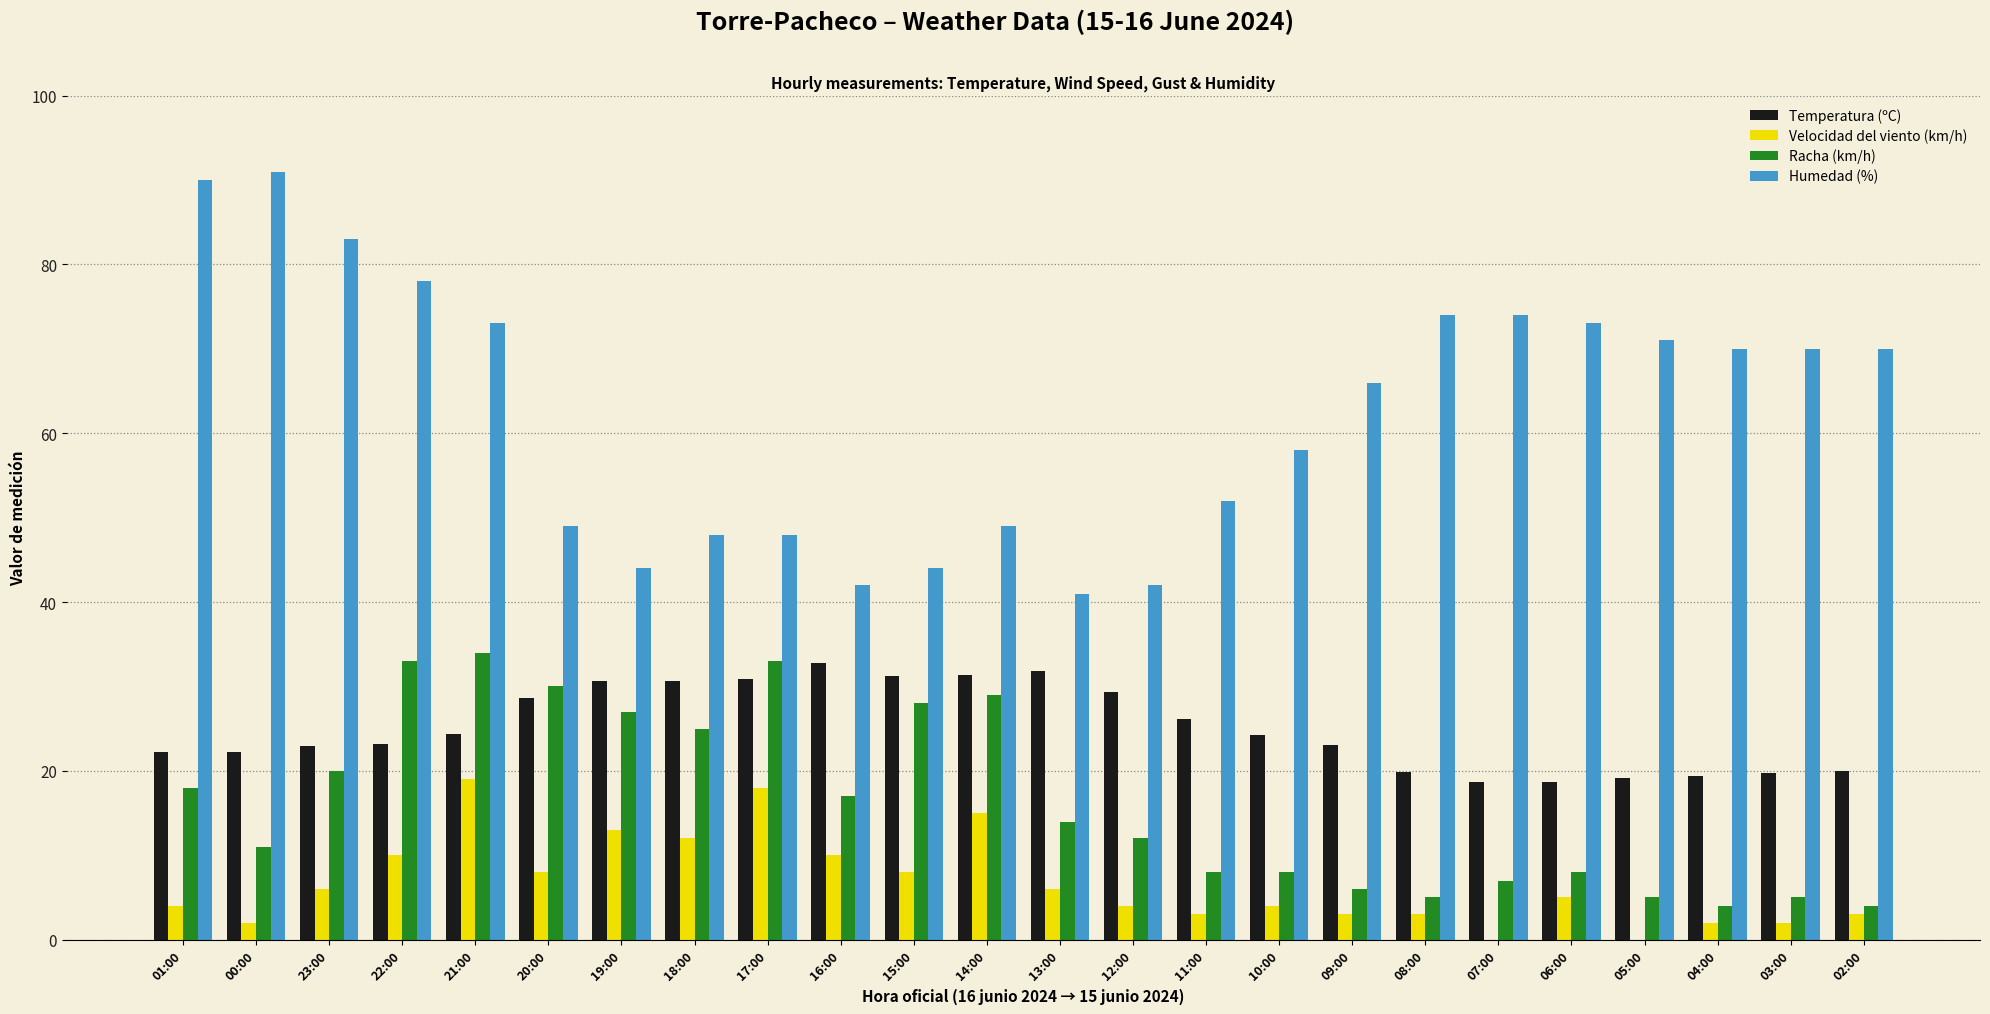

The value of Racha (km/h) at 05:00 is 5.0. True or false?

True